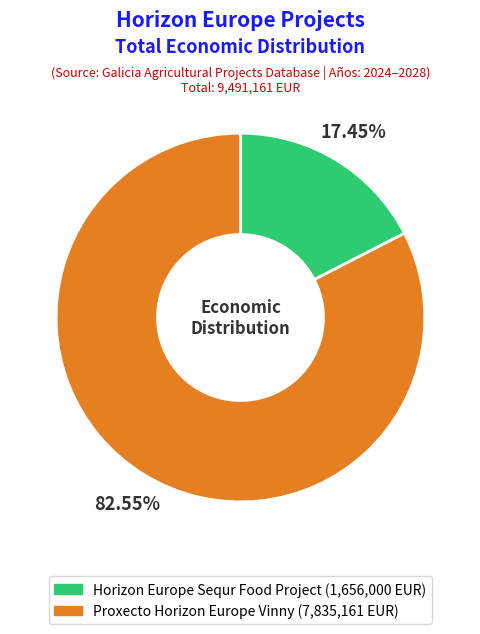

Which slice is the largest?

Proxecto Horizon Europe Vinny